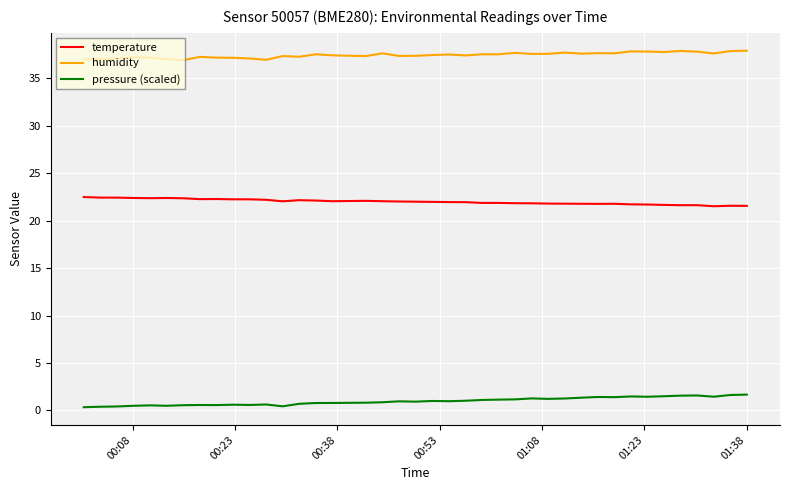

What is the sum of all pressure (scaled) values?

38.7